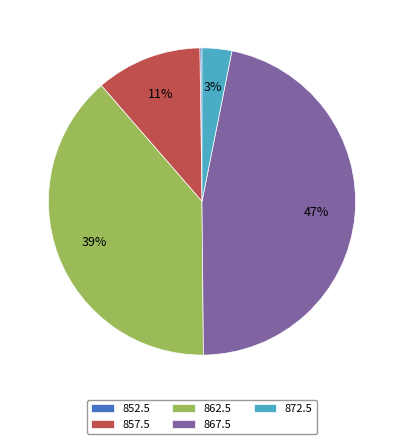

Does any single category account for the majority?

No